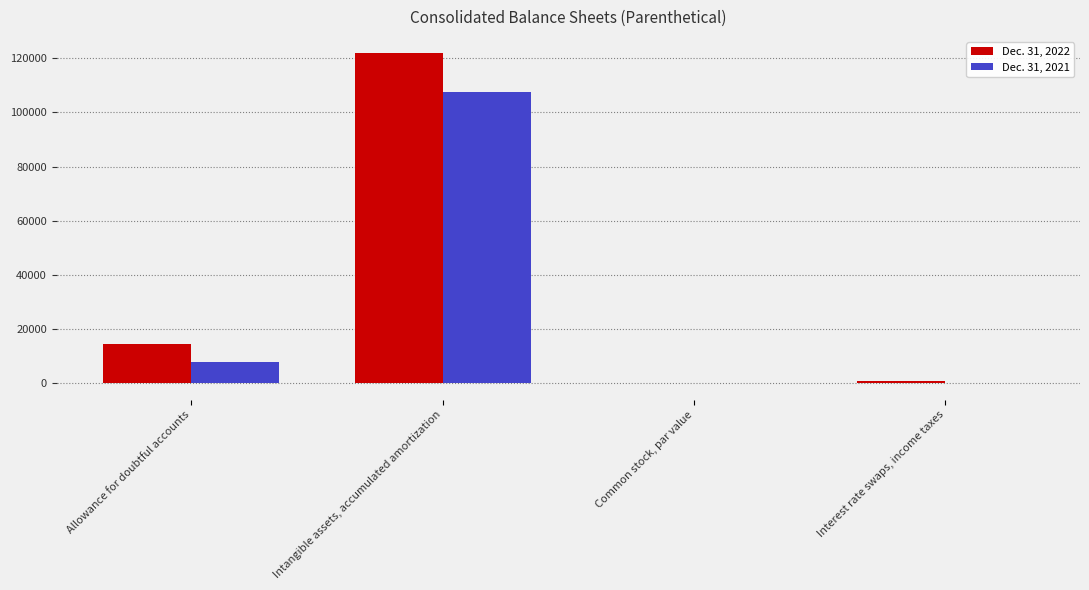

Which series has the widest spread of values?

Dec. 31, 2022